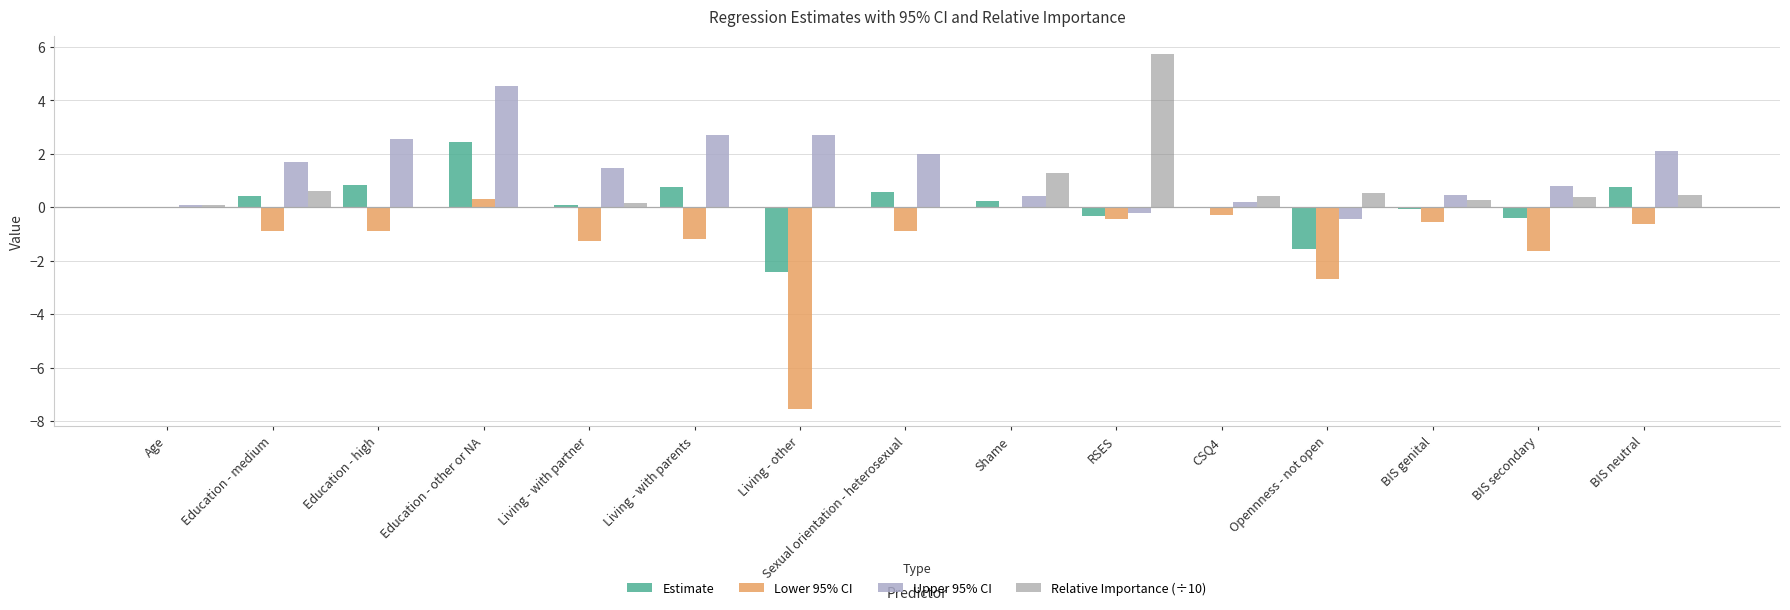

What is the total value across all series at CSQ4?

0.3